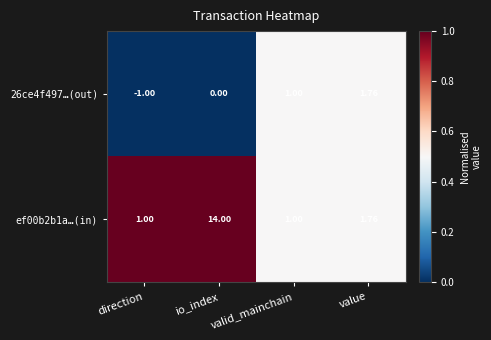

At which category does the chart reach its minimum across all series?

direction